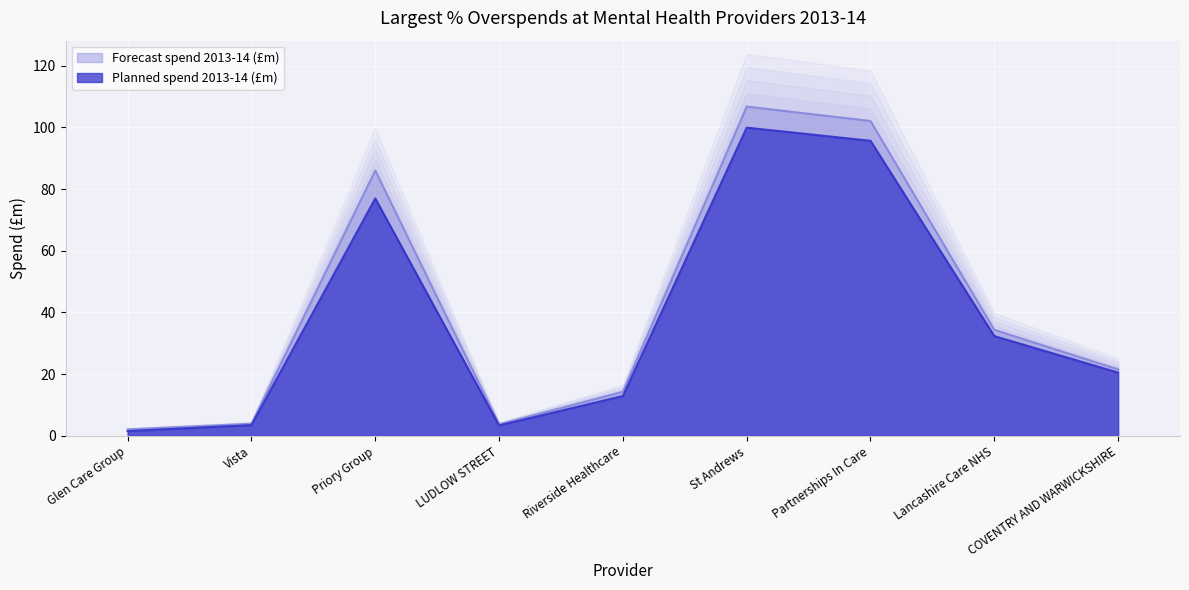

At how many categories does at least one series exceed 14?

6